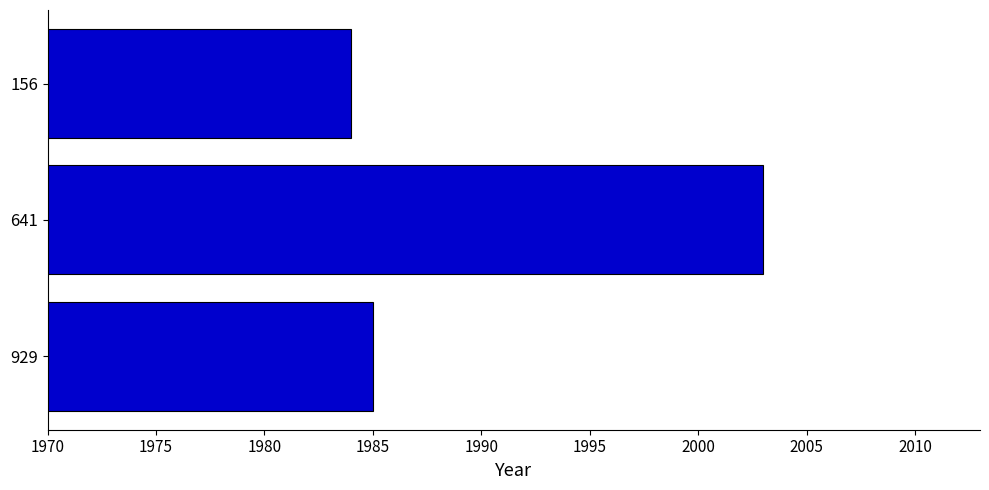

Does the chart contain stacked bars?

No